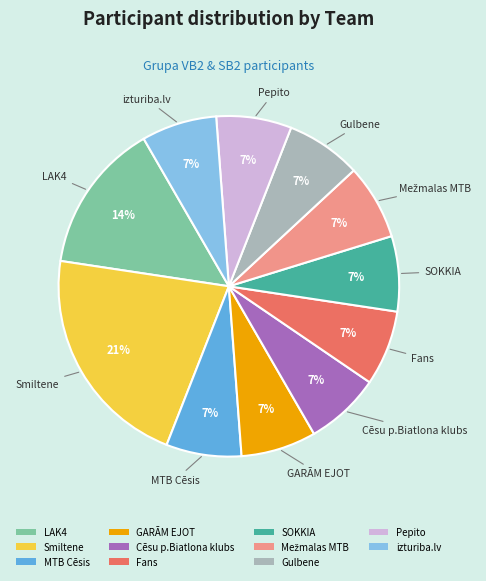

To the nearest percent, what percentage of the pie is Gulbene?

7%